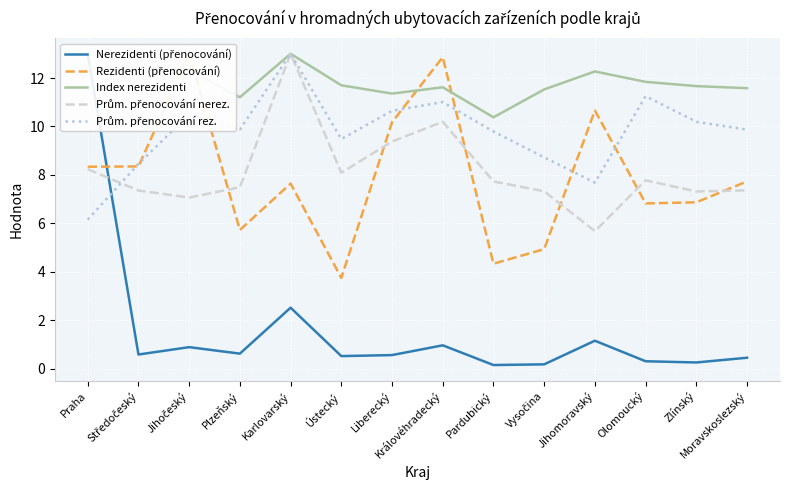

Where is Prům. přenocování nerez. nearest to the value 9?

Liberecký